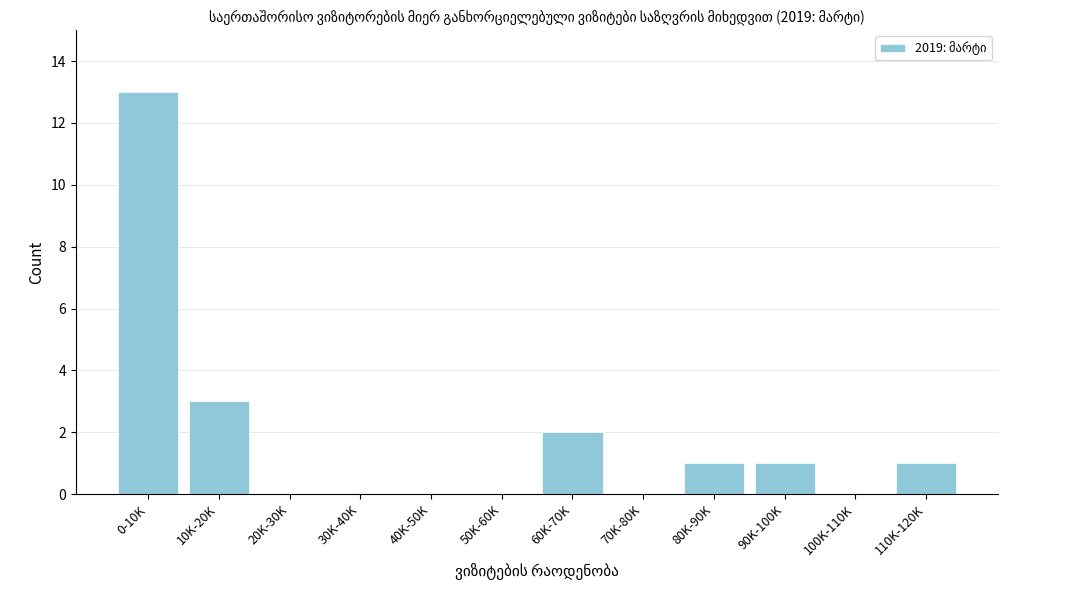

Reading right to left, list all the values displayed in this chart.

110K-120K=1	100K-110K=0	90K-100K=1	80K-90K=1	70K-80K=0	60K-70K=2	50K-60K=0	40K-50K=0	30K-40K=0	20K-30K=0	10K-20K=3	0-10K=13